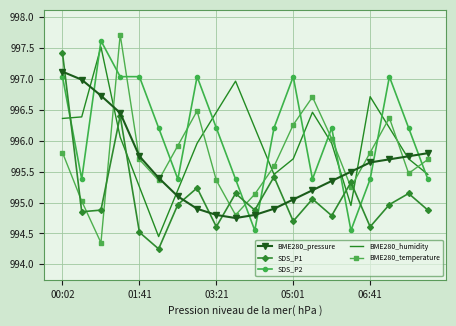

After their last crossing, which series has the higher values: BME280_temperature or BME280_humidity?

BME280_temperature